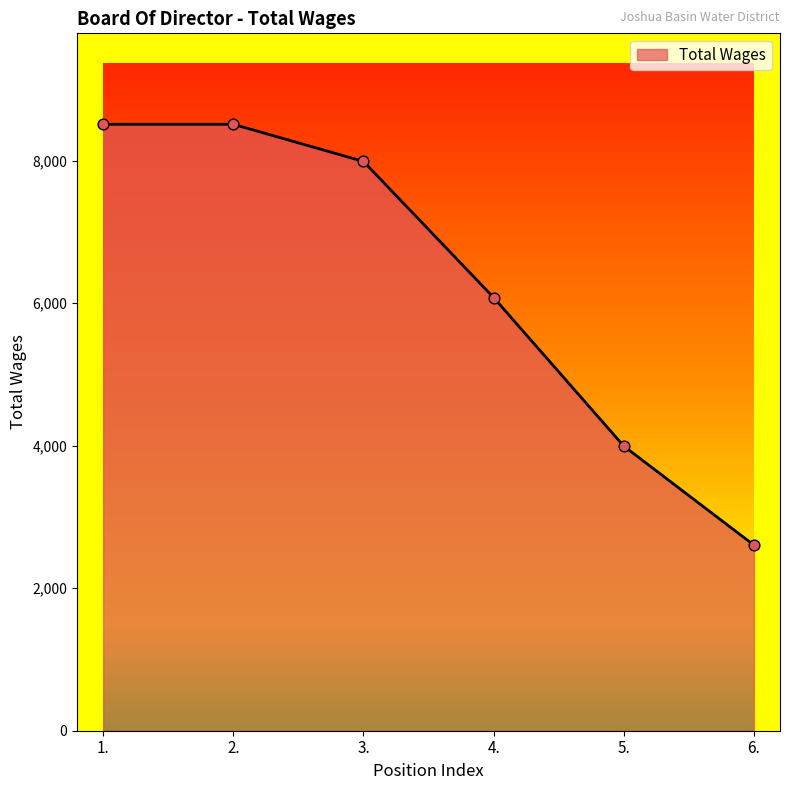

What is the change in value from 1. to 6.?

-5904